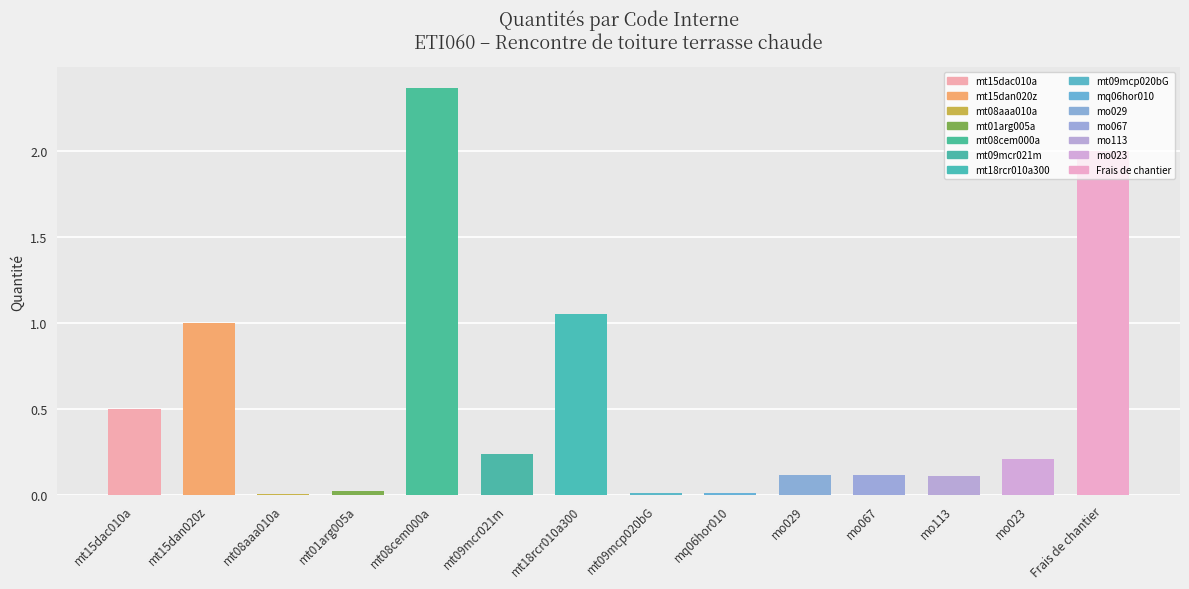

Does the chart contain stacked bars?

No